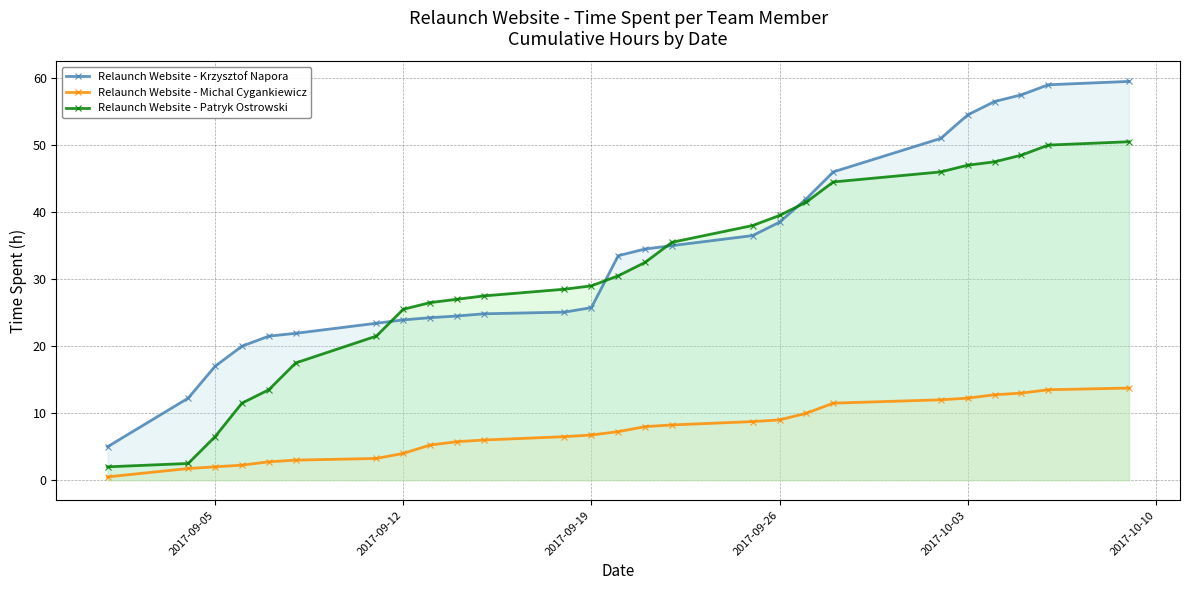

What is the lowest value of the Relaunch Website - Krzysztof Napora series?

5.0